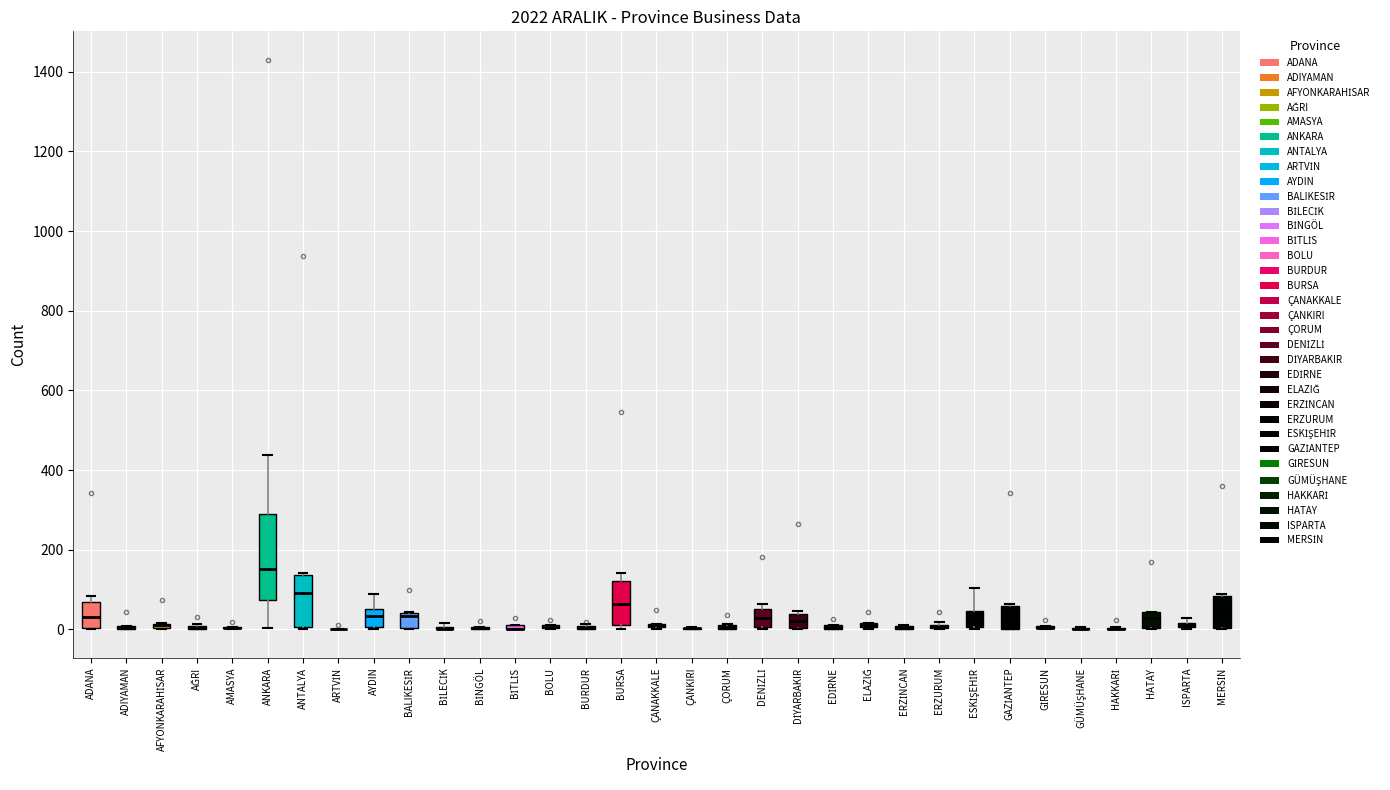

Which box is the tallest, from its lower edge to its upper edge?

ANKARA